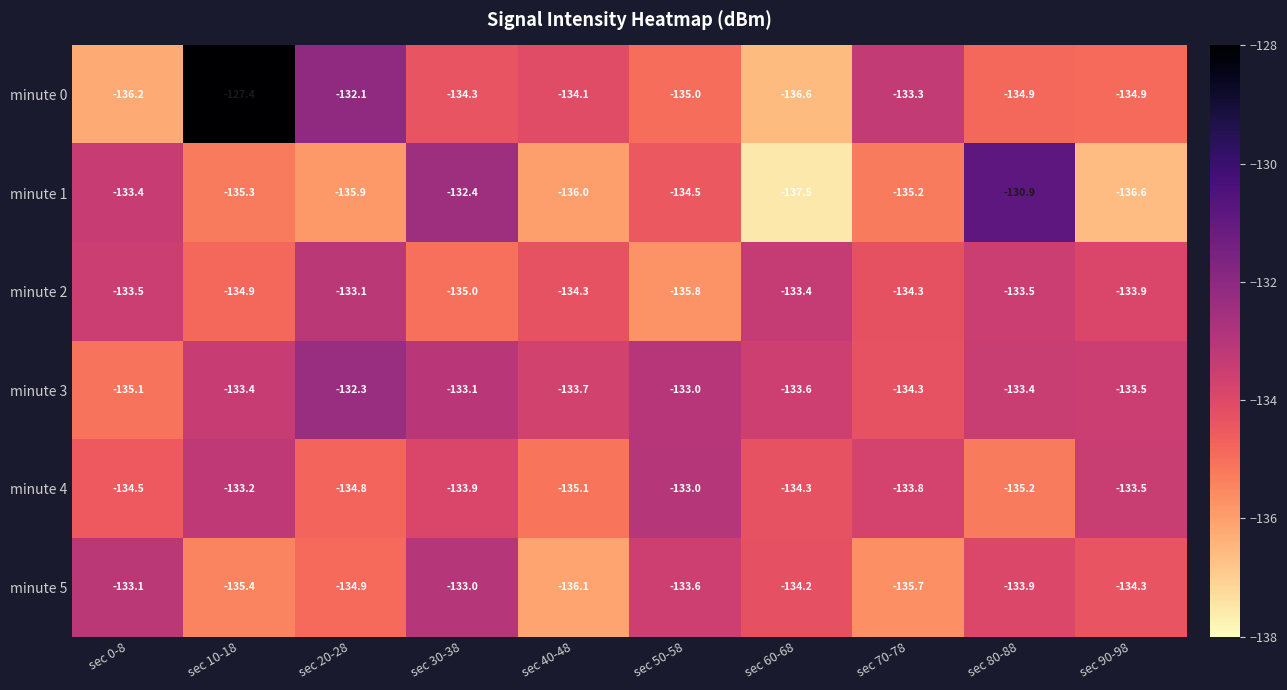

At which category is the sum across all series the highest?

sec 10-18